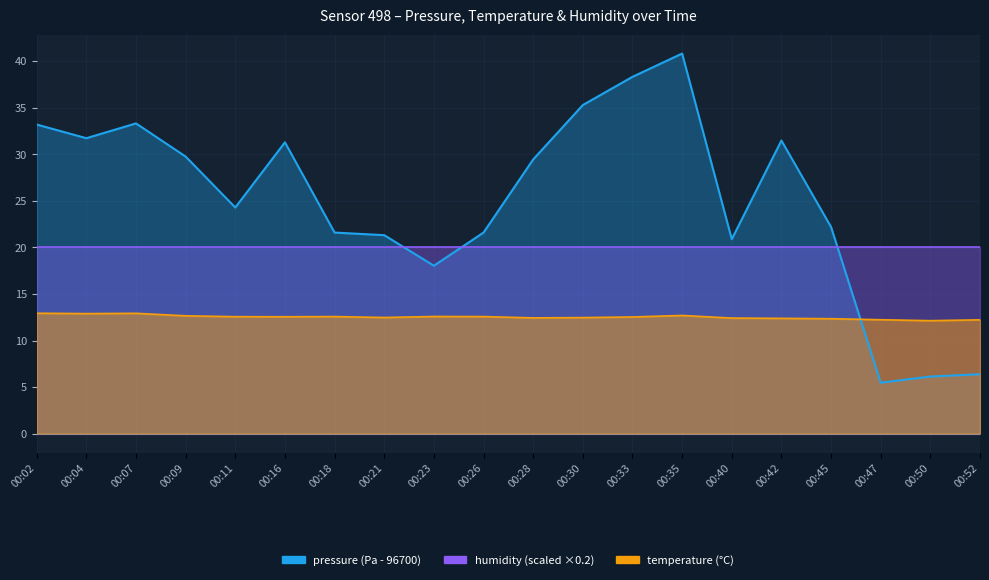

Which category has the highest value across all series?

00:35